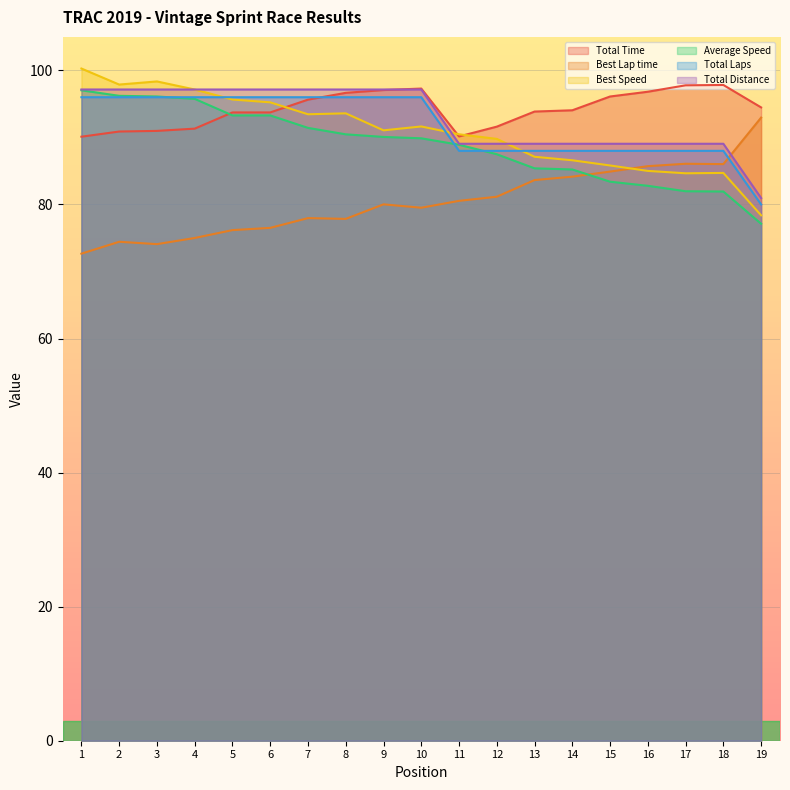

True or false: Best Lap time has more than 0 interior local peaks.

True